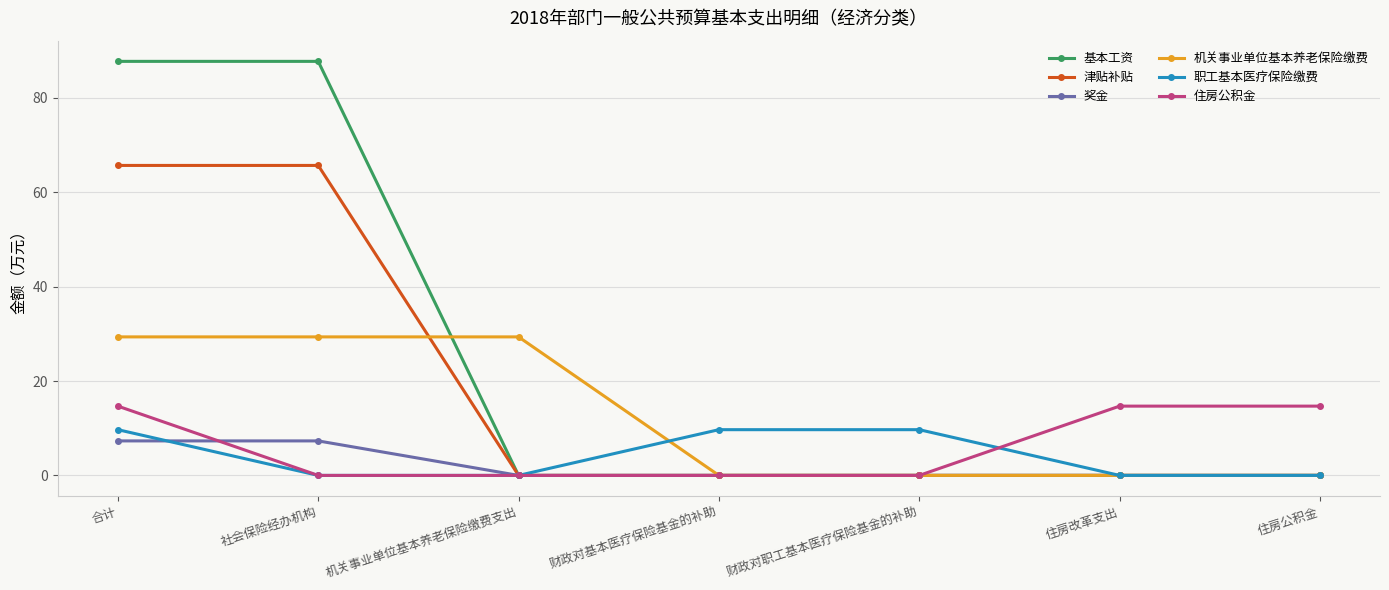

What is the difference between the highest and lowest values at 住房改革支出?

14.7